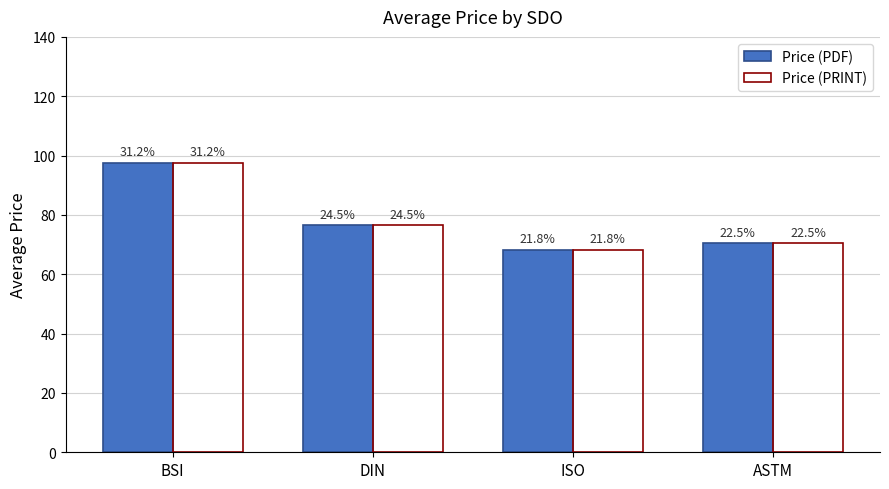

What are all the series names shown in the legend?

Price (PDF), Price (PRINT)